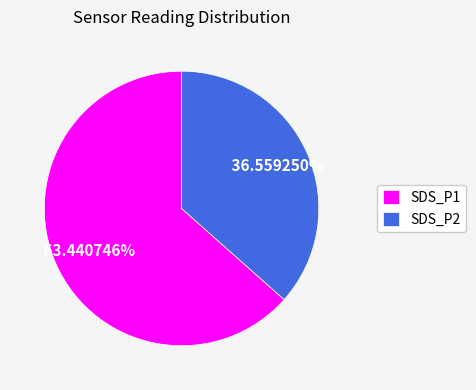

Which slice is the smallest?

SDS_P2